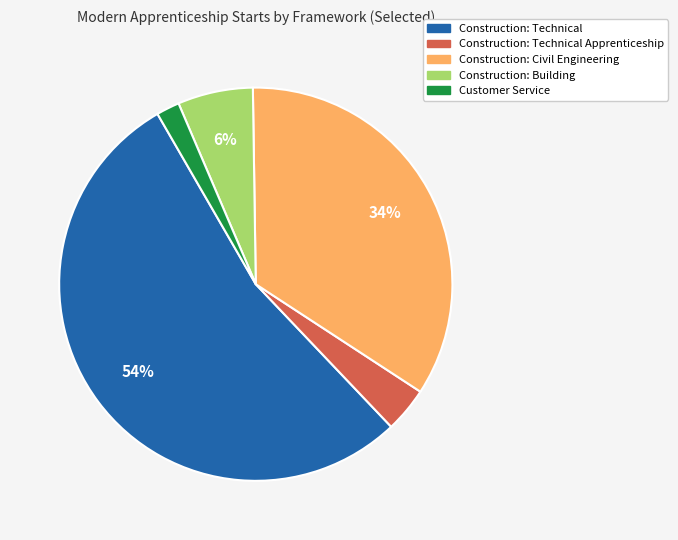

To the nearest percent, what is the difference between the largest and smallest slice percentages?

52%